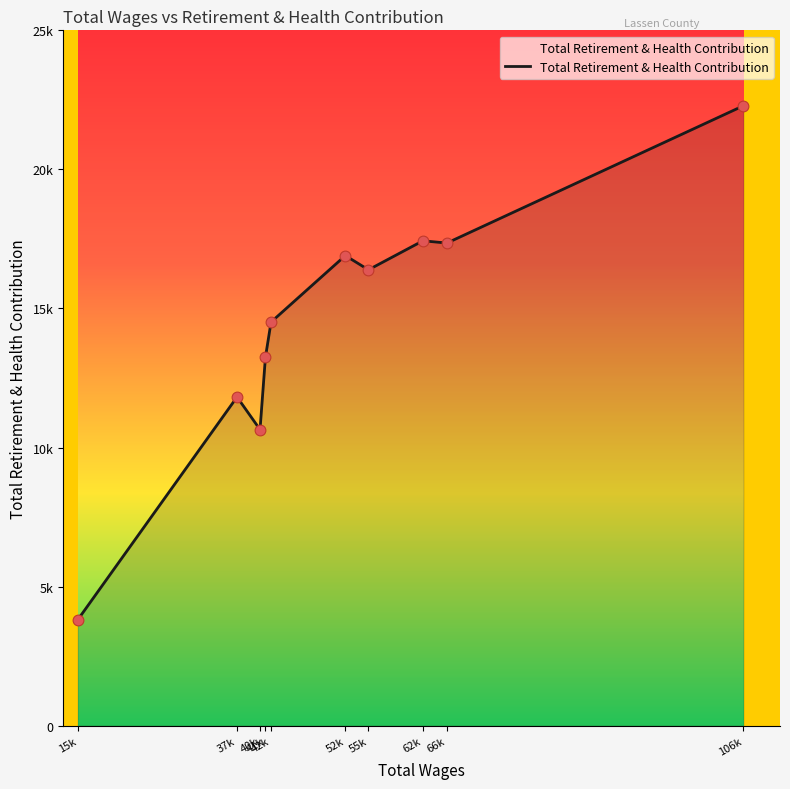

What is the change in value from 37k to 52k?

+5085